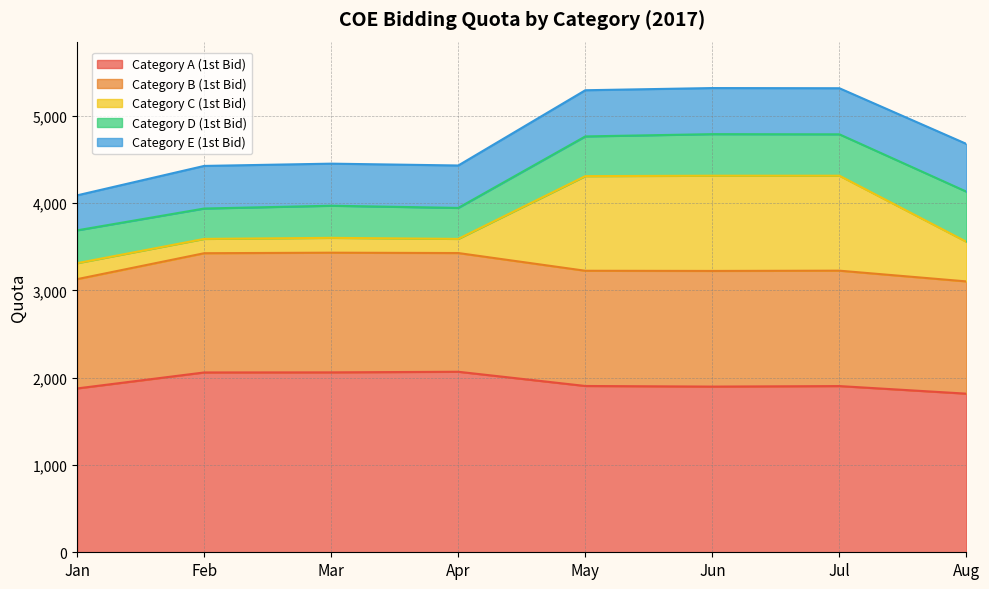

Where is Category D (1st Bid) nearest to the value 461?

May